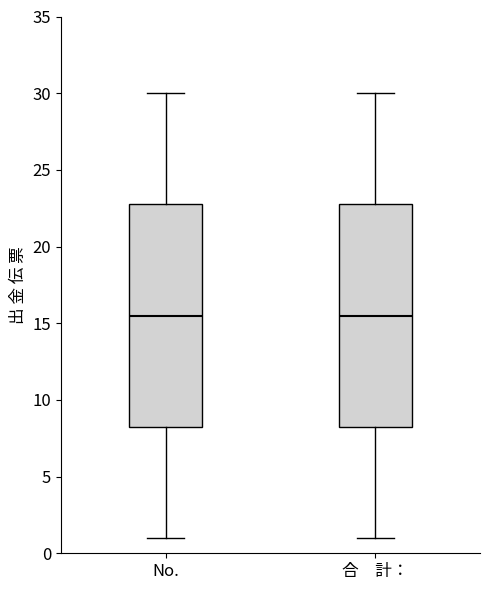

Reading left to right, read every box against the y-axis: the position of its median line, the range the box covers, and the ends of its whiskers. The values are not printed on the chart, so give them approximately, as read against the axis.

No.: median 15.5, box 8.5 to 23.0, whiskers 1.0 to 30.0
合 計：: median 15.5, box 8.5 to 23.0, whiskers 1.0 to 30.0